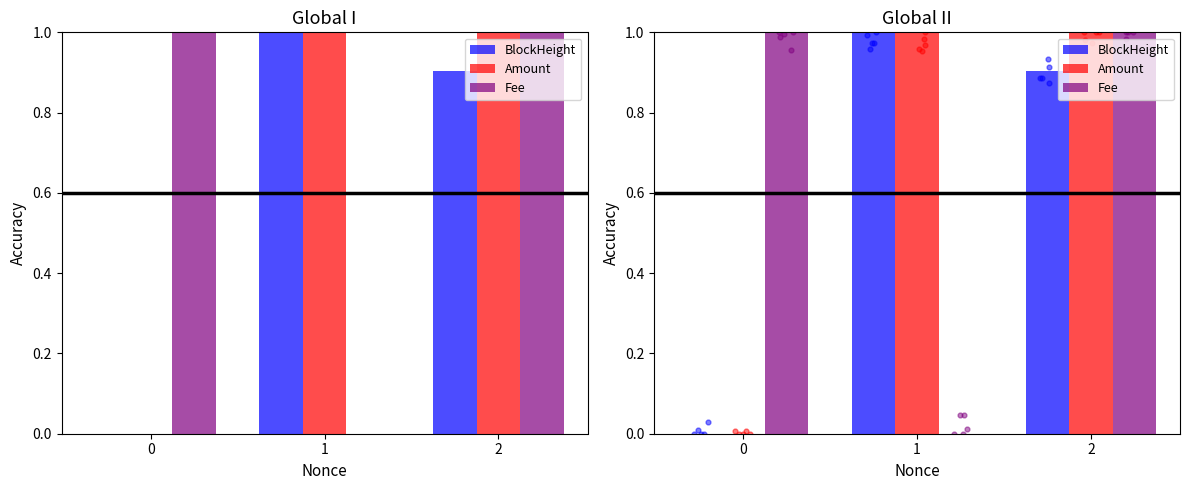

What are all the series names shown in the legend?

BlockHeight, Amount, Fee